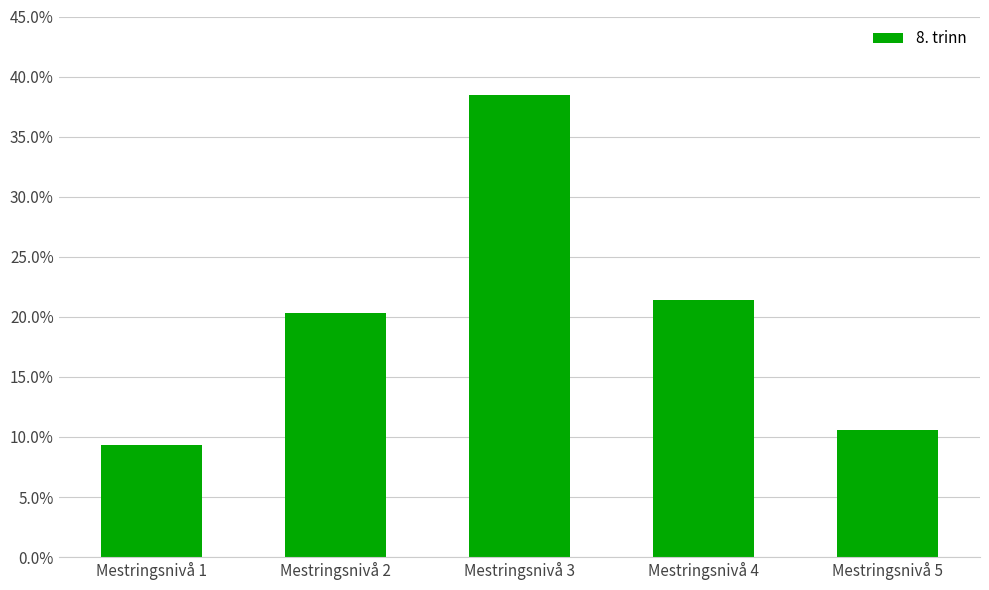

The value at Mestringsnivå 1 is 9.3. True or false?

True